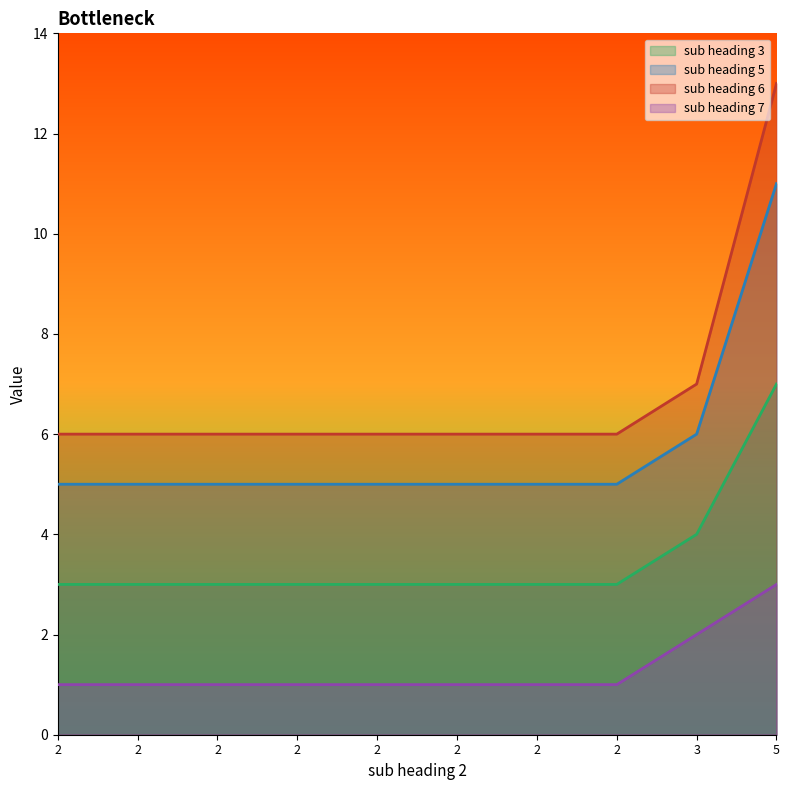

Read the sub heading 5 value at 2.

5